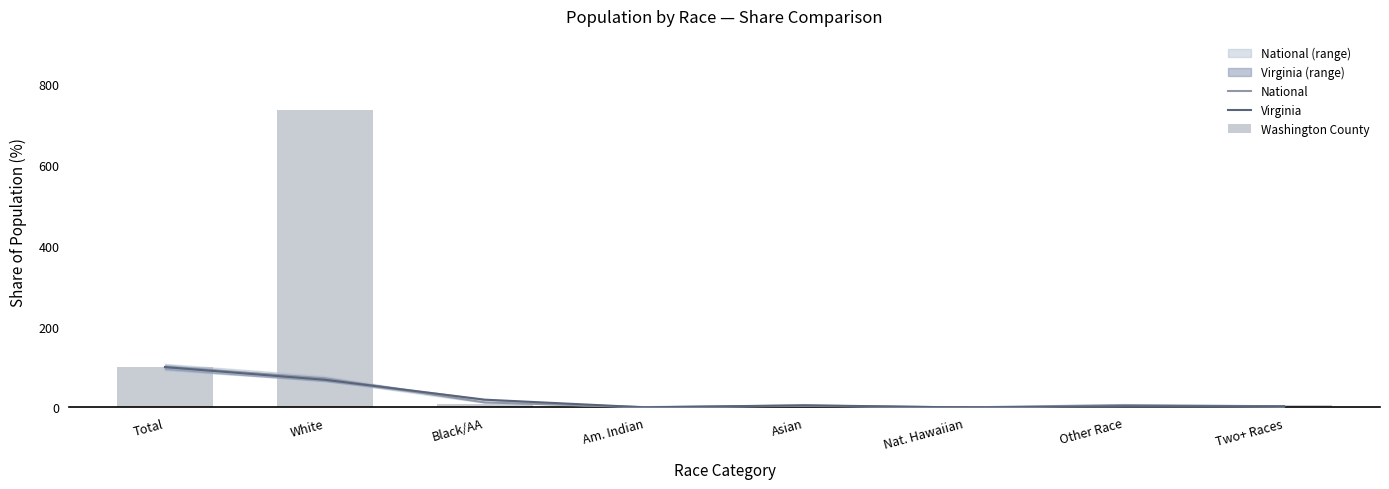

How many series are shown in this chart?

3